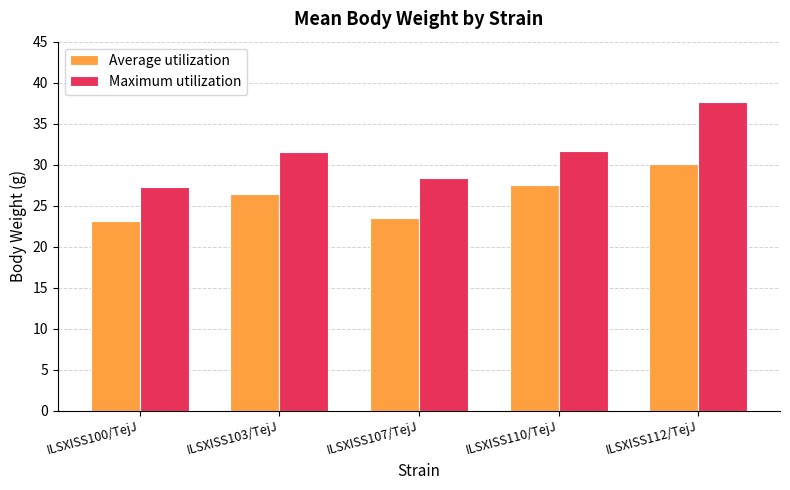

What is the sum of the Average utilization values at ILSXISS112/TejJ and ILSXISS103/TejJ?

56.6